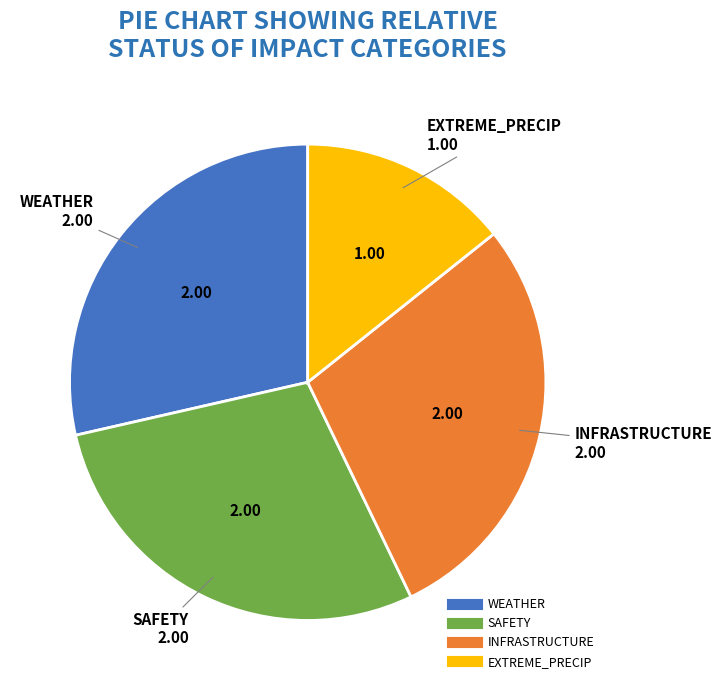

Is there a majority slice in this chart?

No